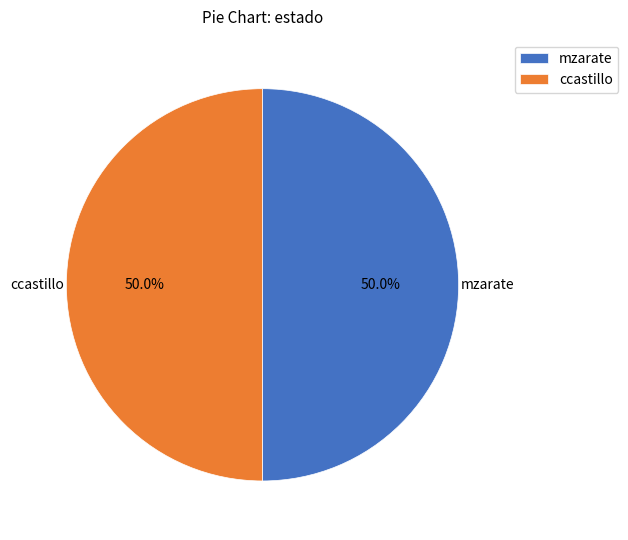

Approximately how many times larger is the value at mzarate compared to ccastillo?

1.0